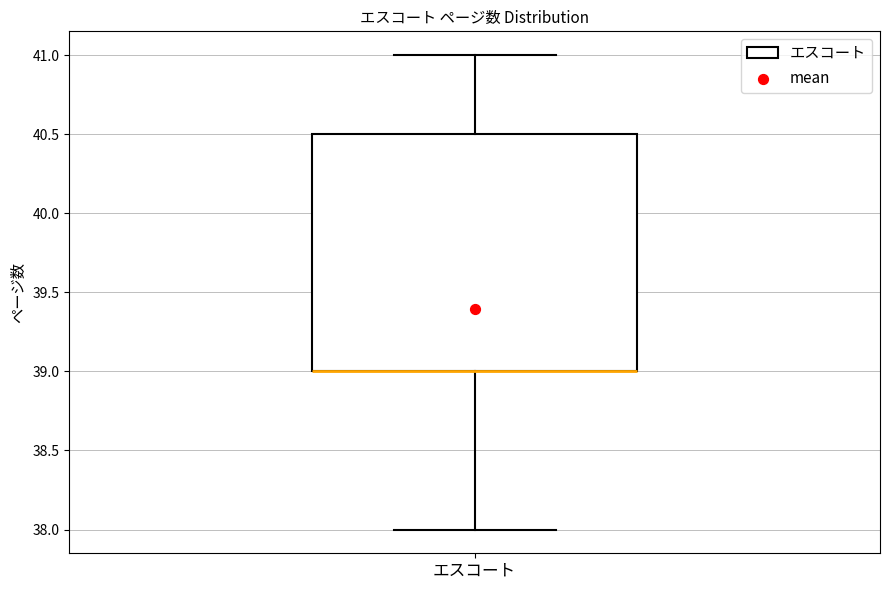

Read this box plot against the y-axis: the position of the median line, the range covered by the box, and the ends of both whiskers. The values are not printed on the chart, so give them approximately, as read against the axis.

median 39.0 (drawn on the box's lower edge), box 39.0 to 40.5, whiskers 38.0 to 41.0